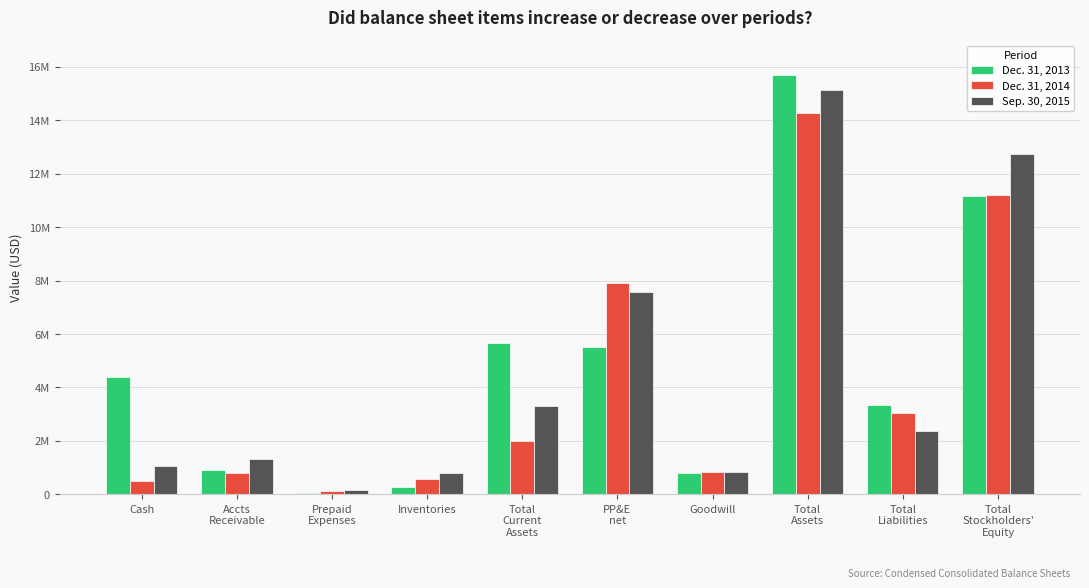

Is the value of Sep. 30, 2015 at PP&E
net greater than the value of Dec. 31, 2013 at Inventories?

Yes